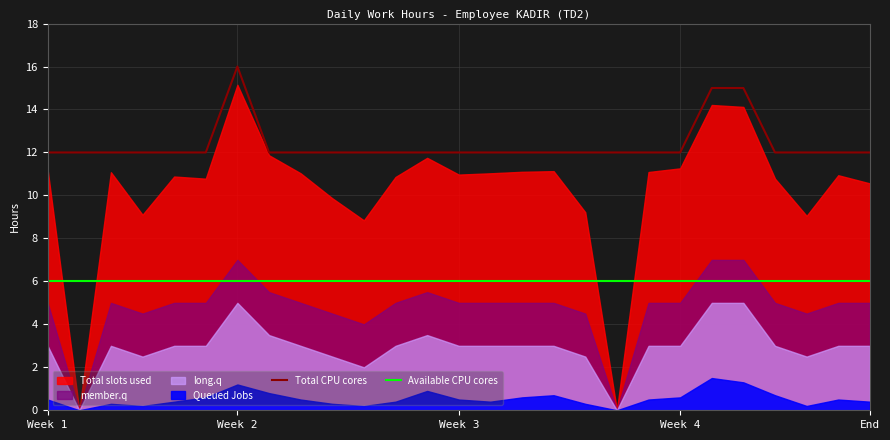

How many lines are shown in the chart?

2